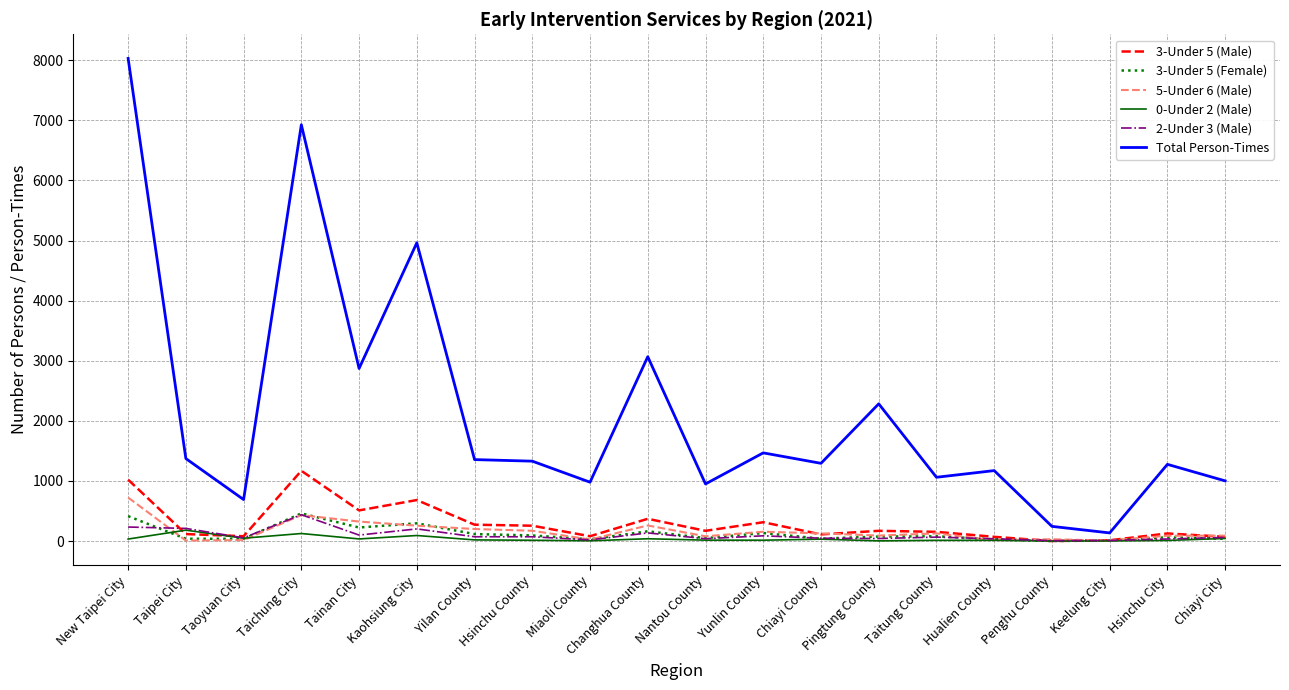

Which series has the widest spread of values?

Total Person-Times